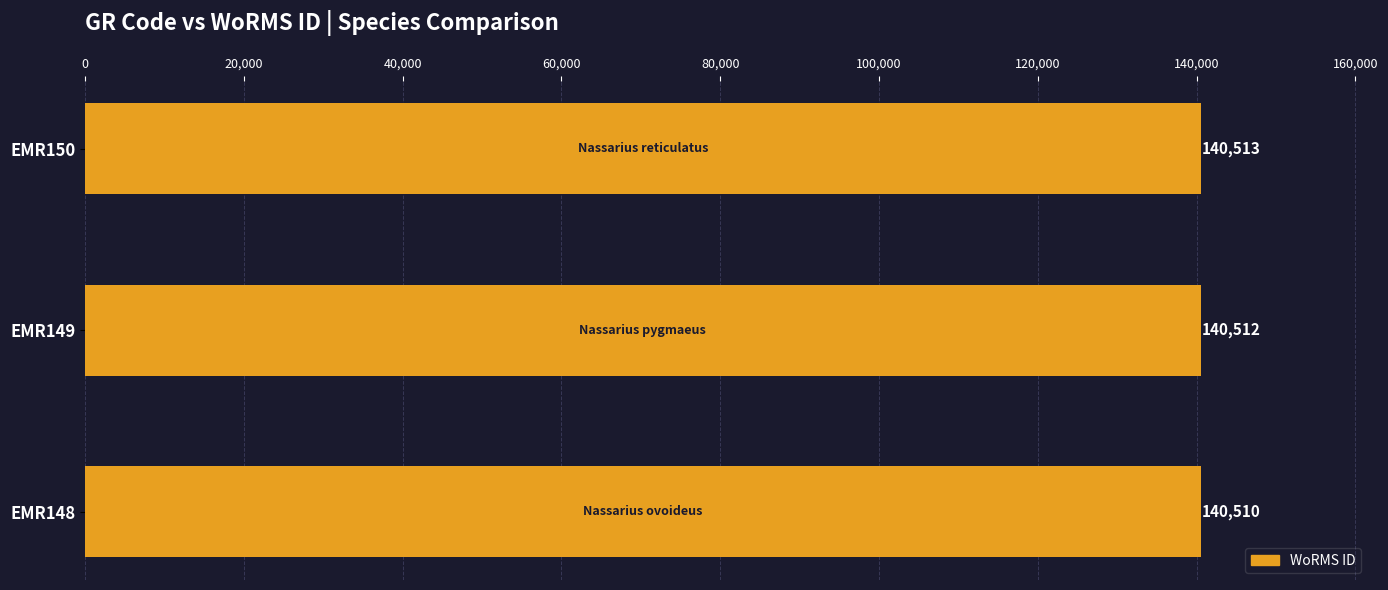

True or false: the data shows 232733 at EMR149.

False